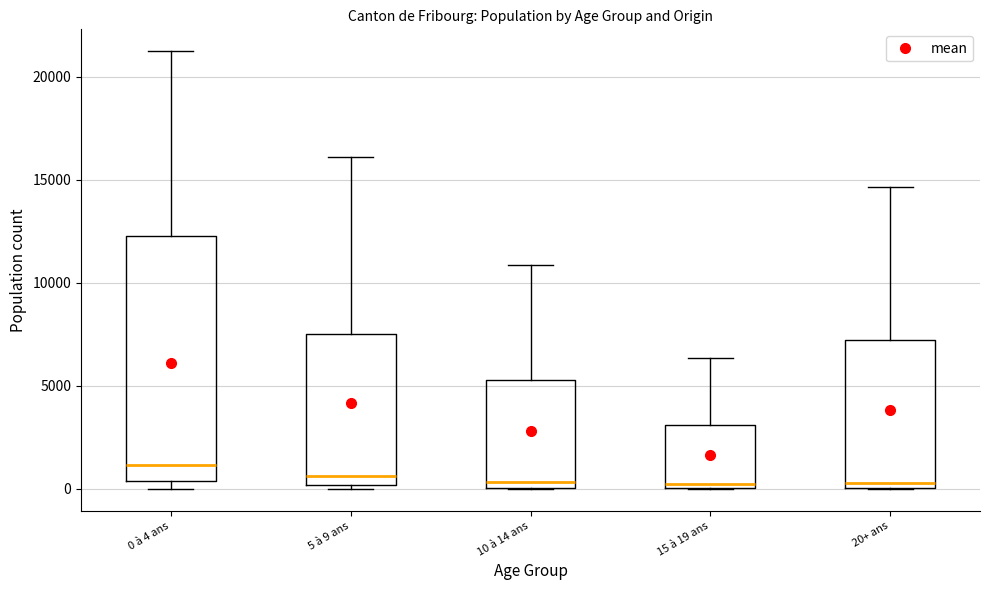

Comparing the boxes themselves (not the whiskers), which one is the tallest?

0 à 4 ans